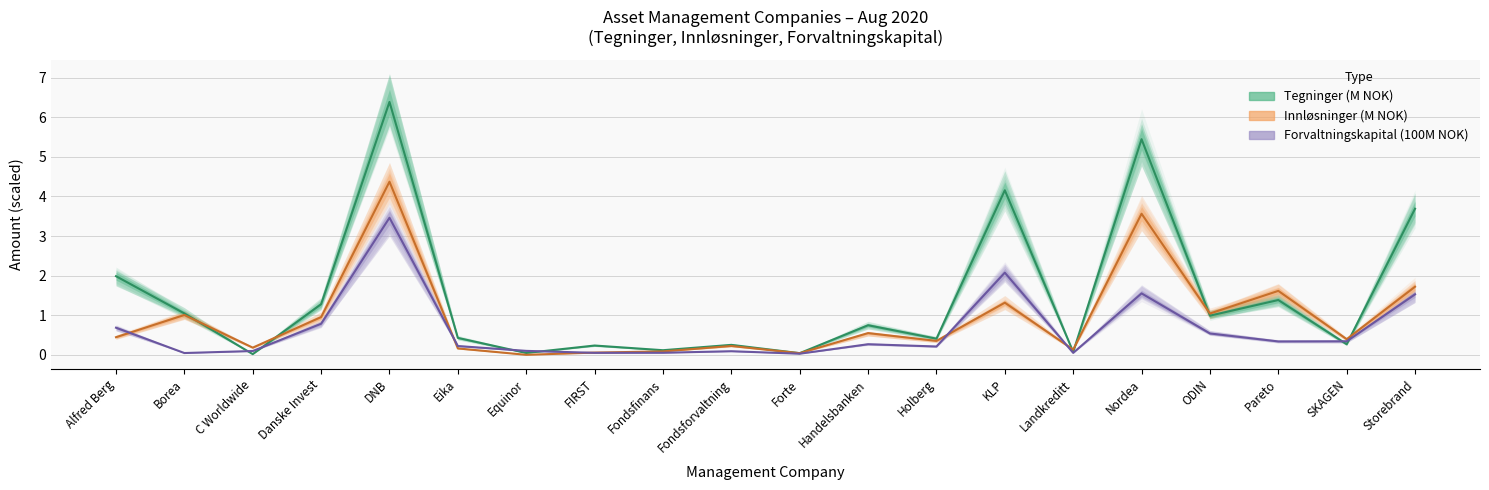

True or false: Tegninger has a value of 1.0 at ODIN.

True